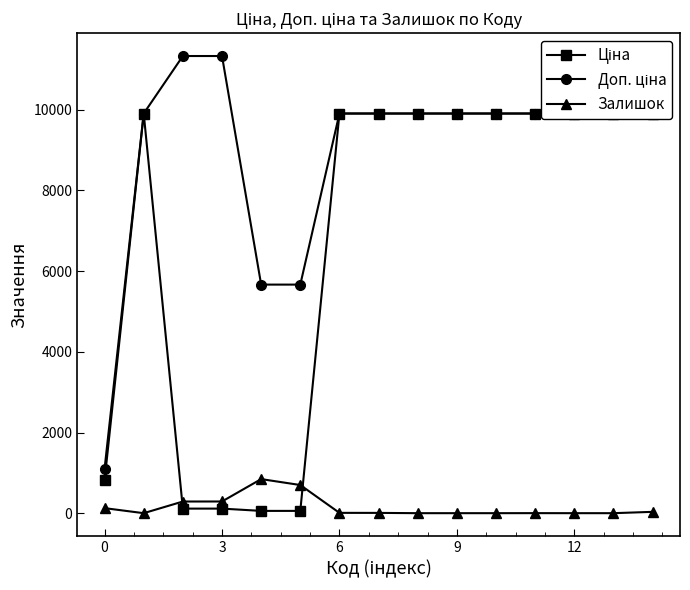

True or false: Залишок has more than 1 points higher than both neighbors.

True